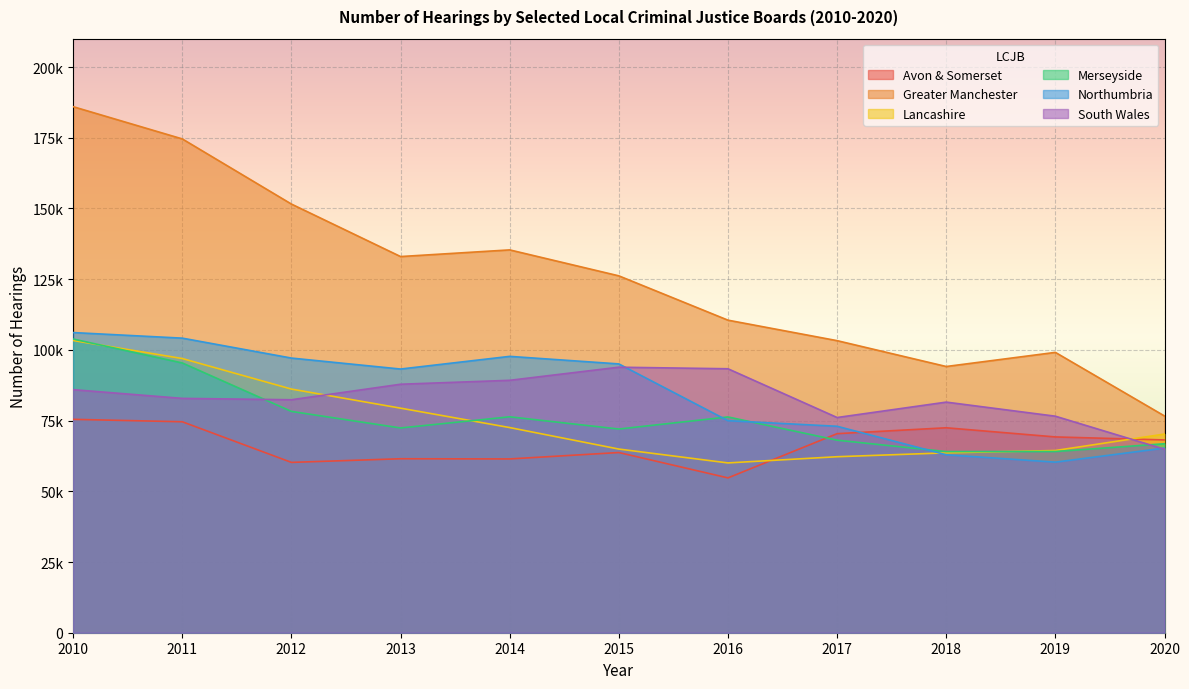

Which has a higher value, 2020 or 2015?

2020